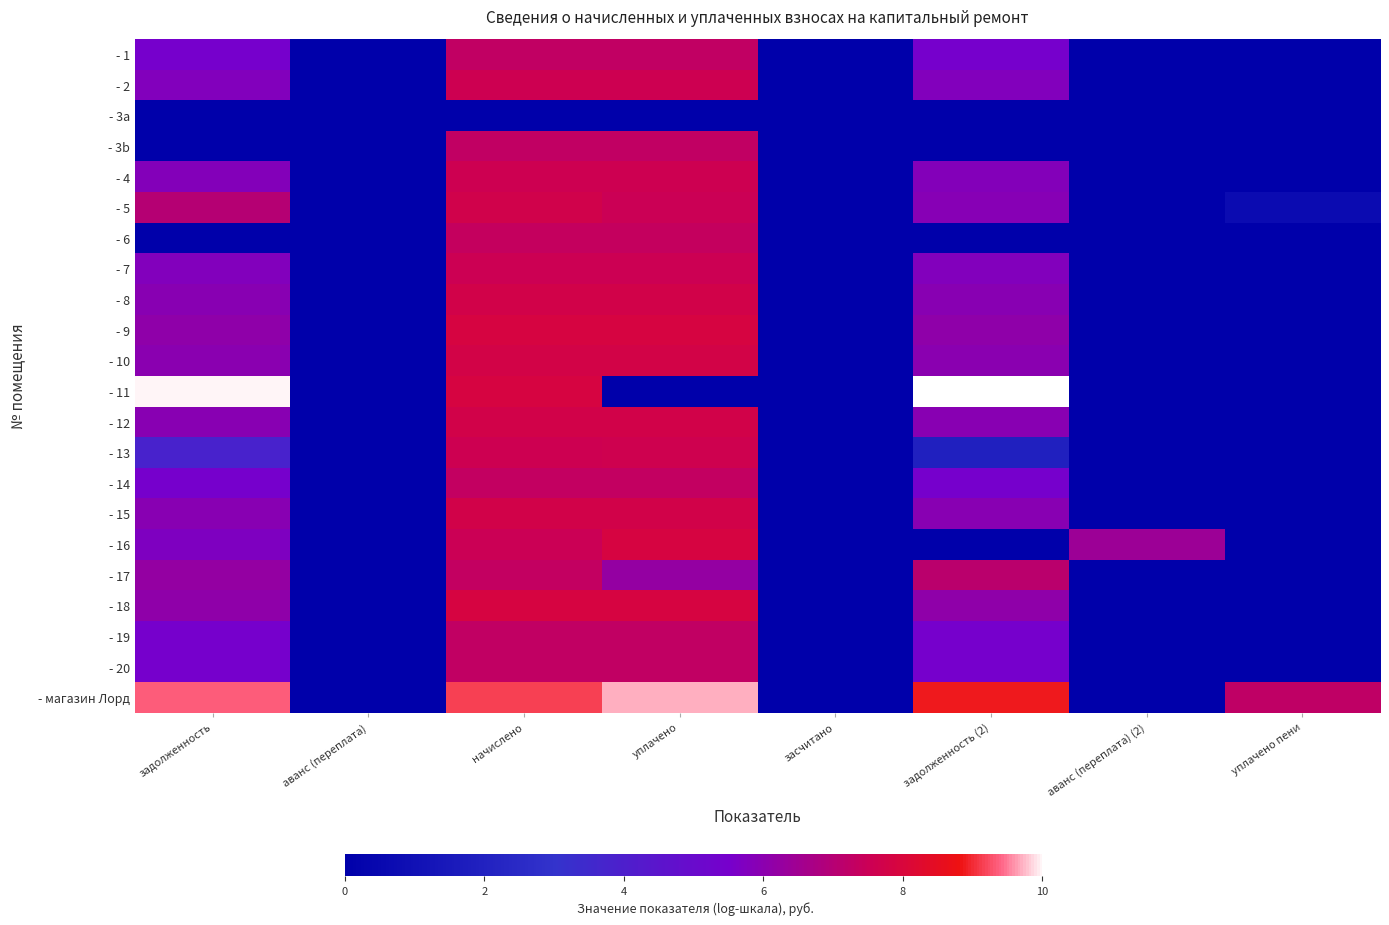

Reading left to right, what are all the values shown in this chart?

- 1: задолженность=5.5	аванс (переплата)=0.0	начислено=7.3	уплачено=7.3	засчитано=0.0	задолженность (2)=5.5	аванс (переплата) (2)=0.0	уплачено пени=0.0
- 2: задолженность=5.8	аванс (переплата)=0.0	начислено=7.6	уплачено=7.6	засчитано=0.0	задолженность (2)=5.8	аванс (переплата) (2)=0.0	уплачено пени=0.0
- 3a: задолженность=0.0	аванс (переплата)=0.0	начислено=0.0	уплачено=0.0	засчитано=0.0	задолженность (2)=0.0	аванс (переплата) (2)=0.0	уплачено пени=0.0
- 3b: задолженность=0.0	аванс (переплата)=0.0	начислено=7.3	уплачено=7.3	засчитано=0.0	задолженность (2)=0.0	аванс (переплата) (2)=0.0	уплачено пени=0.0
- 4: задолженность=5.8	аванс (переплата)=0.0	начислено=7.6	уплачено=7.6	засчитано=0.0	задолженность (2)=5.8	аванс (переплата) (2)=0.0	уплачено пени=0.0
- 5: задолженность=7.0	аванс (переплата)=0.0	начислено=7.7	уплачено=7.5	засчитано=0.0	задолженность (2)=5.9	аванс (переплата) (2)=0.0	уплачено пени=0.7
- 6: задолженность=0.0	аванс (переплата)=0.0	начислено=7.3	уплачено=7.3	засчитано=0.0	задолженность (2)=0.0	аванс (переплата) (2)=0.0	уплачено пени=0.0
- 7: задолженность=5.8	аванс (переплата)=0.0	начислено=7.6	уплачено=7.6	засчитано=0.0	задолженность (2)=5.8	аванс (переплата) (2)=0.0	уплачено пени=0.0
- 8: задолженность=6.0	аванс (переплата)=0.0	начислено=7.7	уплачено=7.7	засчитано=0.0	задолженность (2)=6.0	аванс (переплата) (2)=0.0	уплачено пени=0.0
- 9: задолженность=6.1	аванс (переплата)=0.0	начислено=7.9	уплачено=7.9	засчитано=0.0	задолженность (2)=6.1	аванс (переплата) (2)=0.0	уплачено пени=0.0
- 10: задолженность=6.0	аванс (переплата)=0.0	начислено=7.8	уплачено=7.8	засчитано=0.0	задолженность (2)=6.0	аванс (переплата) (2)=0.0	уплачено пени=0.0
- 11: задолженность=10.0	аванс (переплата)=0.0	начислено=7.9	уплачено=0.0	засчитано=0.0	задолженность (2)=10.0	аванс (переплата) (2)=0.0	уплачено пени=0.0
- 12: задолженность=6.0	аванс (переплата)=0.0	начислено=7.7	уплачено=7.7	засчитано=0.0	задолженность (2)=6.0	аванс (переплата) (2)=0.0	уплачено пени=0.0
- 13: задолженность=3.8	аванс (переплата)=0.0	начислено=7.6	уплачено=7.6	засчитано=0.0	задолженность (2)=1.9	аванс (переплата) (2)=0.0	уплачено пени=0.0
- 14: задолженность=5.5	аванс (переплата)=0.0	начислено=7.3	уплачено=7.3	засчитано=0.0	задолженность (2)=5.5	аванс (переплата) (2)=0.0	уплачено пени=0.0
- 15: задолженность=6.0	аванс (переплата)=0.0	начислено=7.7	уплачено=7.7	засчитано=0.0	задолженность (2)=6.0	аванс (переплата) (2)=0.0	уплачено пени=0.0
- 16: задолженность=5.7	аванс (переплата)=0.0	начислено=7.5	уплачено=7.9	засчитано=0.0	задолженность (2)=0.0	аванс (переплата) (2)=6.4	уплачено пени=0.0
- 17: задолженность=6.2	аванс (переплата)=0.0	начислено=7.3	уплачено=6.2	засчитано=0.0	задолженность (2)=7.1	аванс (переплата) (2)=0.0	уплачено пени=0.0
- 18: задолженность=6.1	аванс (переплата)=0.0	начислено=7.9	уплачено=7.9	засчитано=0.0	задолженность (2)=6.1	аванс (переплата) (2)=0.0	уплачено пени=0.0
- 19: задолженность=5.5	аванс (переплата)=0.0	начислено=7.3	уплачено=7.3	засчитано=0.0	задолженность (2)=5.5	аванс (переплата) (2)=0.0	уплачено пени=0.0
- 20: задолженность=5.5	аванс (переплата)=0.0	начислено=7.3	уплачено=7.3	засчитано=0.0	задолженность (2)=5.5	аванс (переплата) (2)=0.0	уплачено пени=0.0
- магазин Лорд: задолженность=9.3	аванс (переплата)=0.0	начислено=9.2	уплачено=9.7	засчитано=0.0	задолженность (2)=8.9	аванс (переплата) (2)=0.0	уплачено пени=7.2